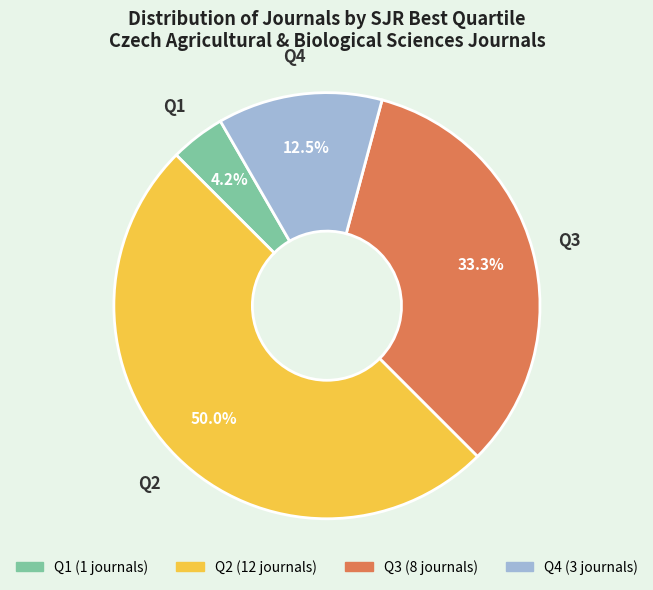

Which has a higher value, Q3 or Q2?

Q2